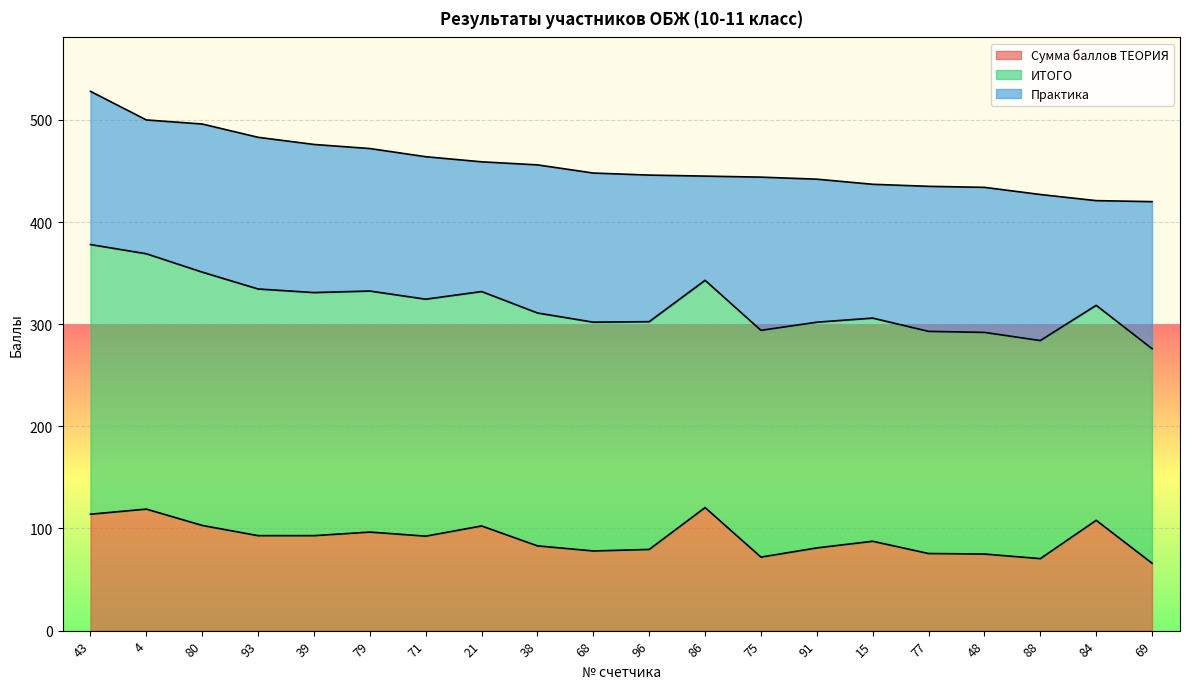

How many lines are shown in the chart?

3